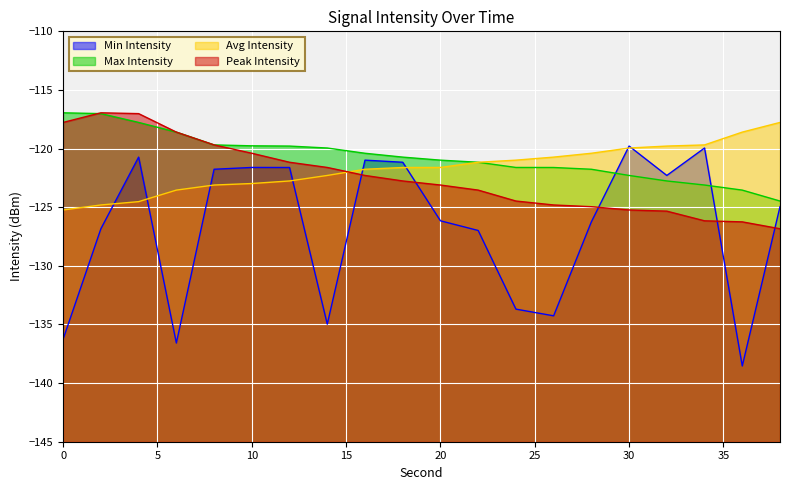

Count the number of categories in the chart.

20